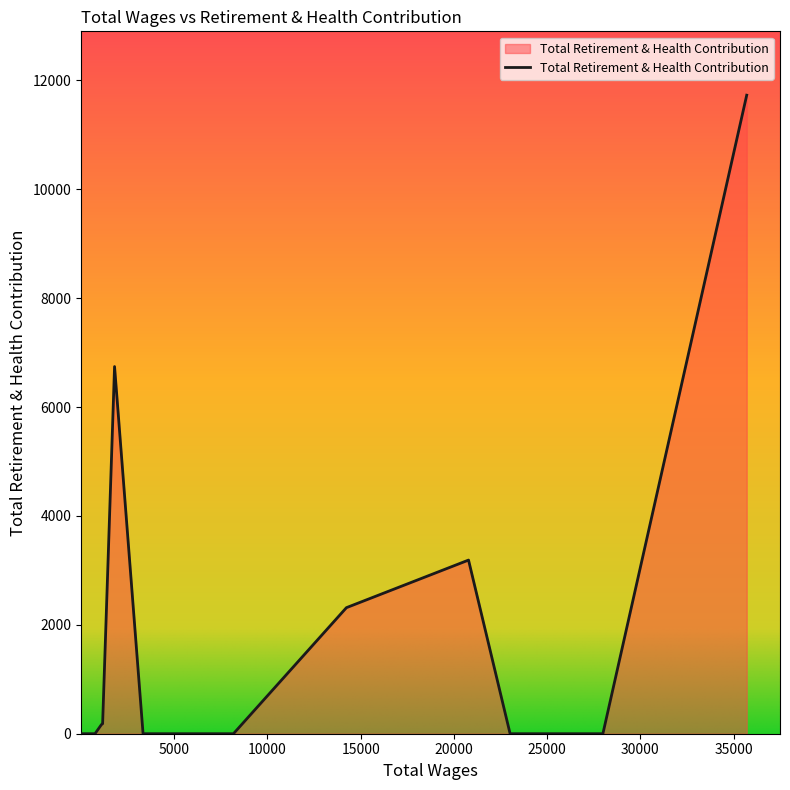

Which has a higher value, 18.0 or 259.0?

18.0